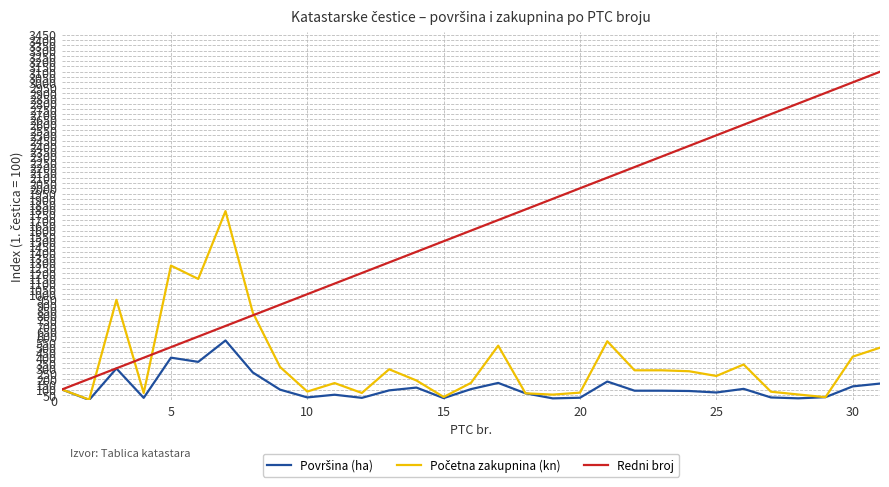

What is the maximum value shown in the chart?

3100.0